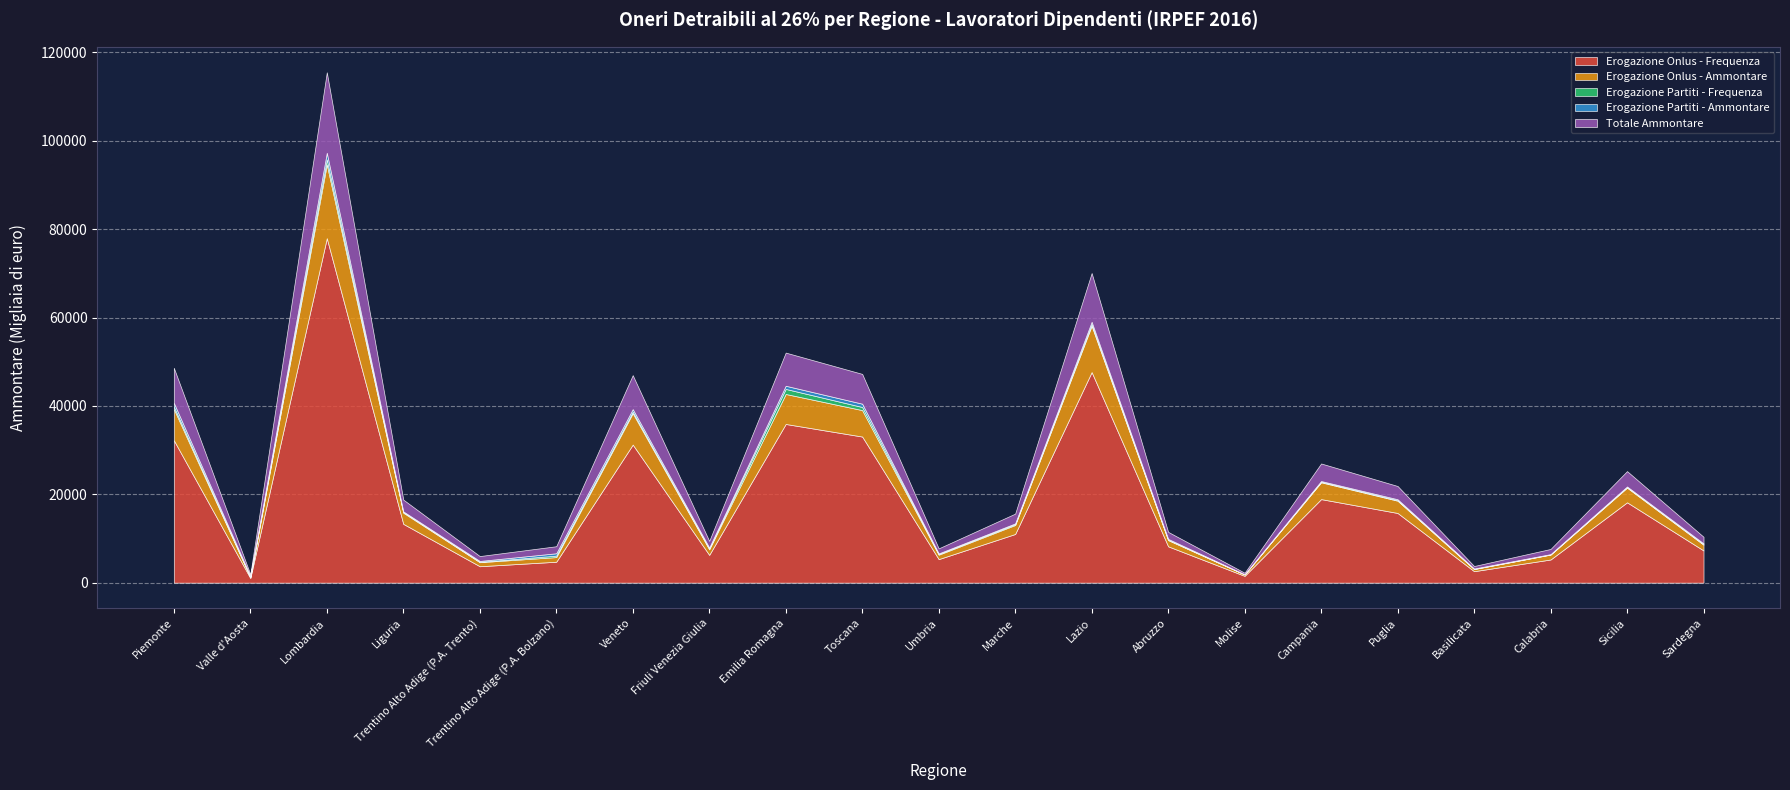

Which category has the highest value in the Erogazione Partiti - Ammontare series?

Lombardia